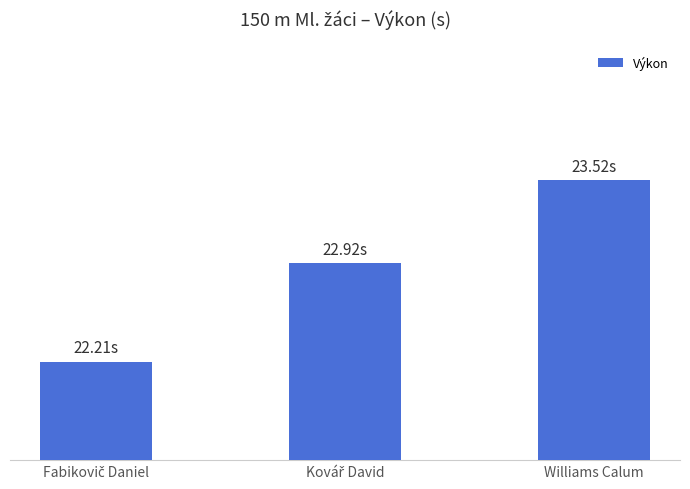

What is the sum of all values?

68.7